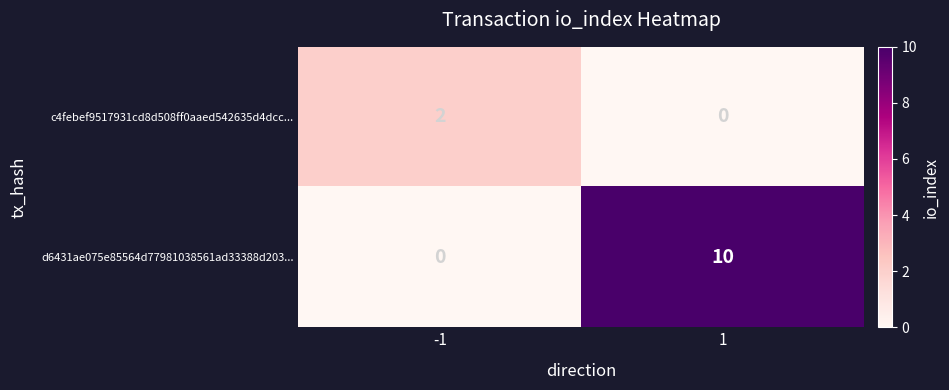

At which category is the sum across all series the highest?

1